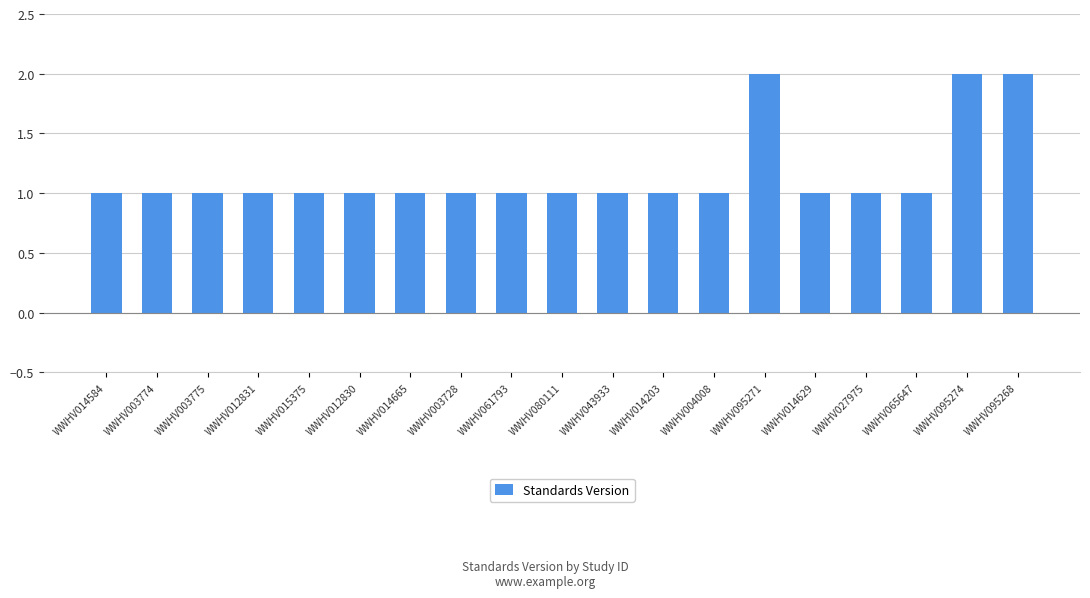

What is the smallest value displayed?

1